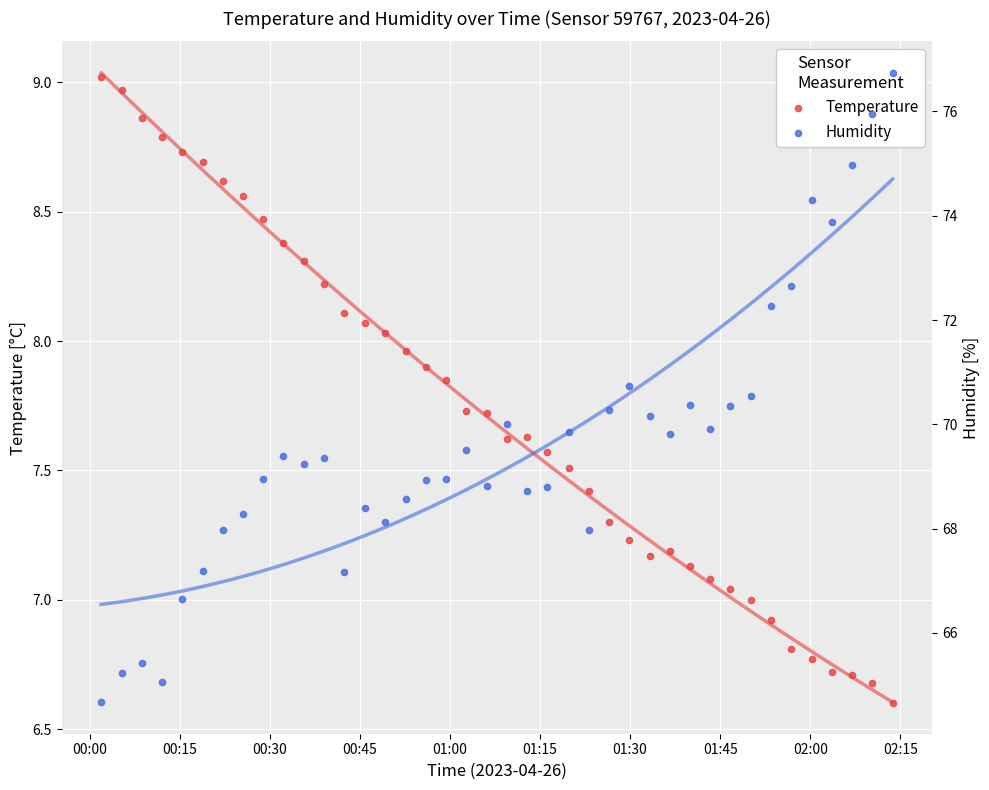

Which series has the largest total across all categories?

humidity